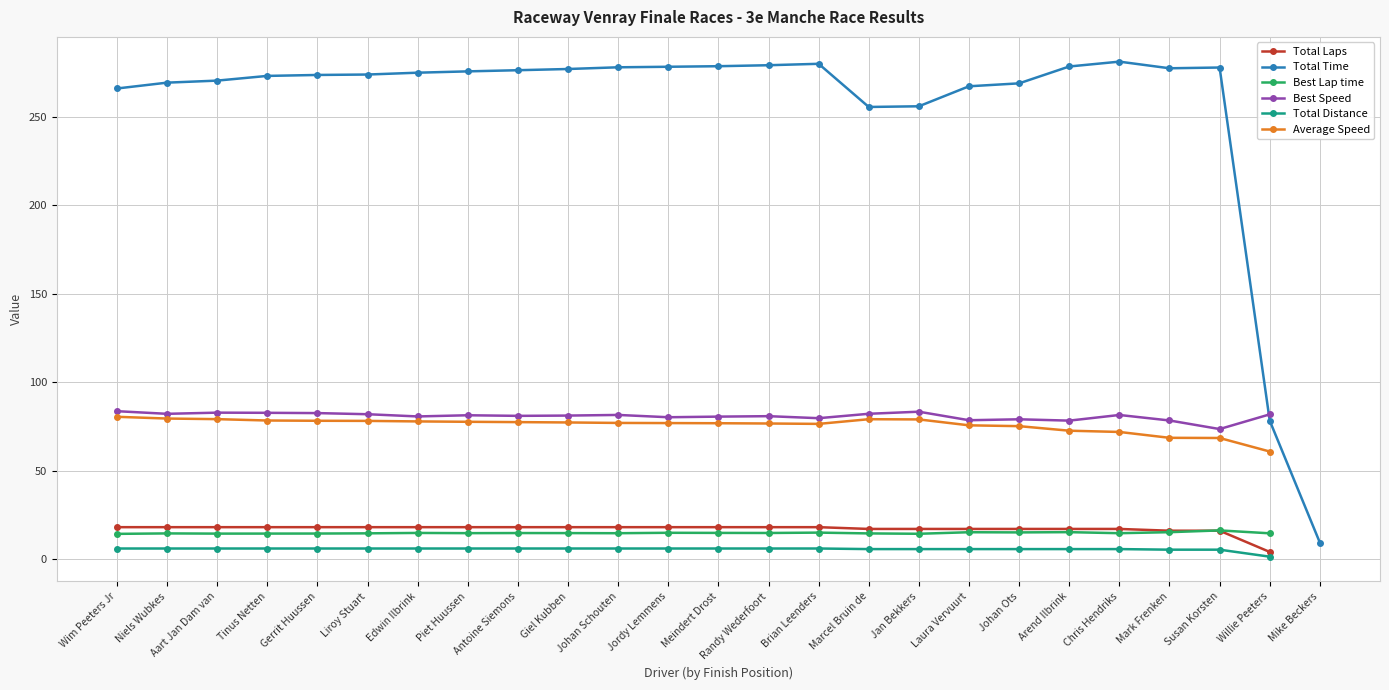

Reading left to right, extract all data points from this chart.

Total Laps: 18.0	18.0	18.0	18.0	18.0	18.0	18.0	18.0	18.0	18.0	18.0	18.0	18.0	18.0	18.0	17.0	17.0	17.0	17.0	17.0	17.0	16.0	16.0	4.0	0.0
Total Time: 266.0	269.3	270.4	273.1	273.6	273.9	274.9	275.7	276.3	277.0	278.0	278.3	278.6	279.1	279.9	255.5	255.9	267.2	268.9	278.4	281.2	277.4	277.8	78.2	9.3
Best Lap time: 14.2	14.5	14.4	14.4	14.4	14.5	14.7	14.6	14.7	14.7	14.6	14.8	14.8	14.7	14.9	14.5	14.3	15.1	15.0	15.2	14.6	15.2	16.2	14.5	0.0
Best Speed: 83.6	82.1	82.7	82.6	82.5	81.9	80.6	81.3	80.9	81.1	81.4	80.1	80.5	80.8	79.6	82.1	83.3	78.5	79.0	78.2	81.4	78.3	73.5	81.8	0.0
Total Distance: 5.9	5.9	5.9	5.9	5.9	5.9	5.9	5.9	5.9	5.9	5.9	5.9	5.9	5.9	5.9	5.6	5.6	5.6	5.6	5.6	5.6	5.3	5.3	1.3	0.0
Average Speed: 80.4	79.4	79.1	78.3	78.1	78.1	77.8	77.6	77.4	77.2	76.9	76.8	76.8	76.6	76.4	79.0	78.9	75.6	75.1	72.5	71.8	68.5	68.4	60.8	0.0